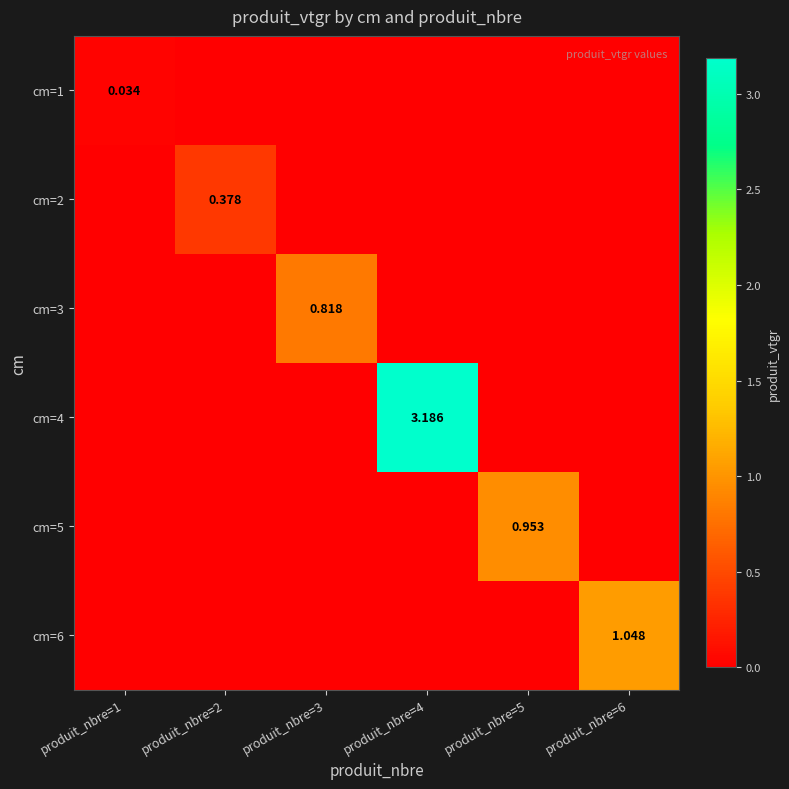

Rank the series by their maximum value, from highest to lowest.

cm=4, cm=6, cm=5, cm=3, cm=2, cm=1